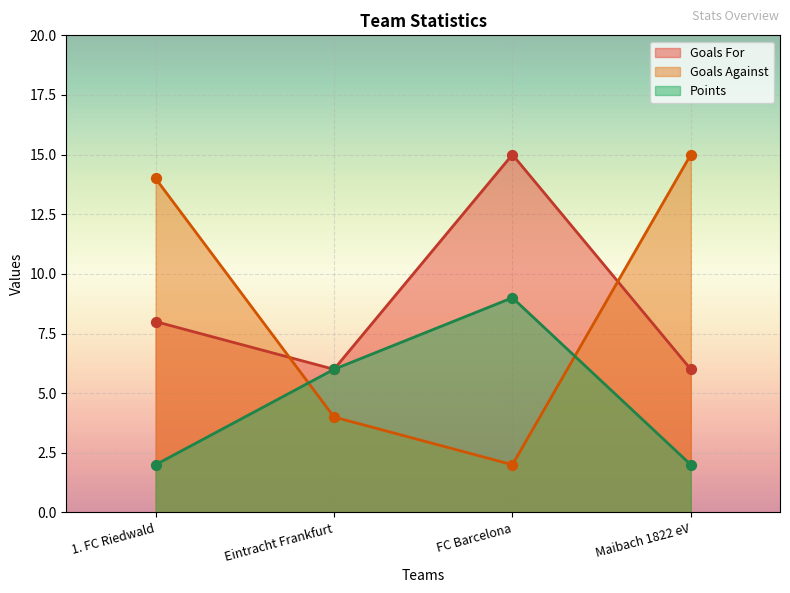

Which series has the widest spread of values?

Goals Against